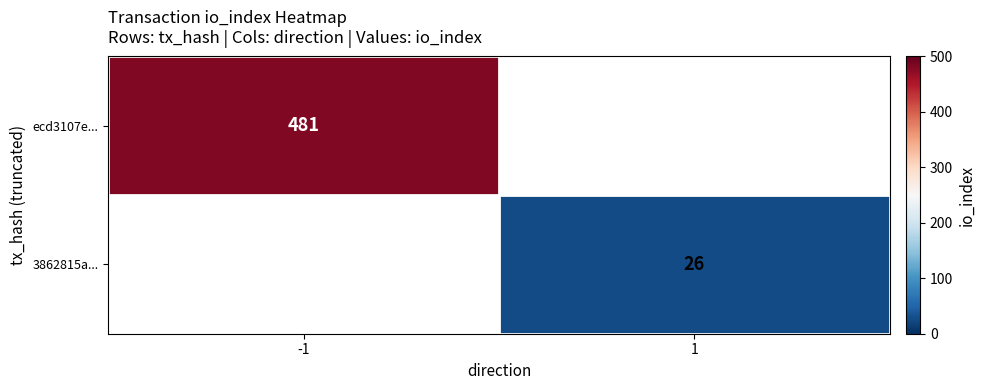

Is it true that ecd3107e... equals 195 at -1?

False